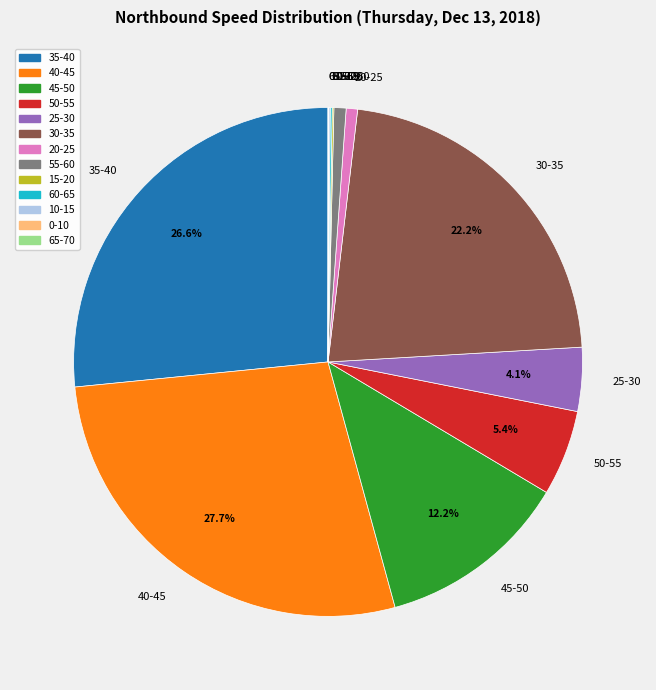

True or false: 40-45 accounts for 28% of the total.

True